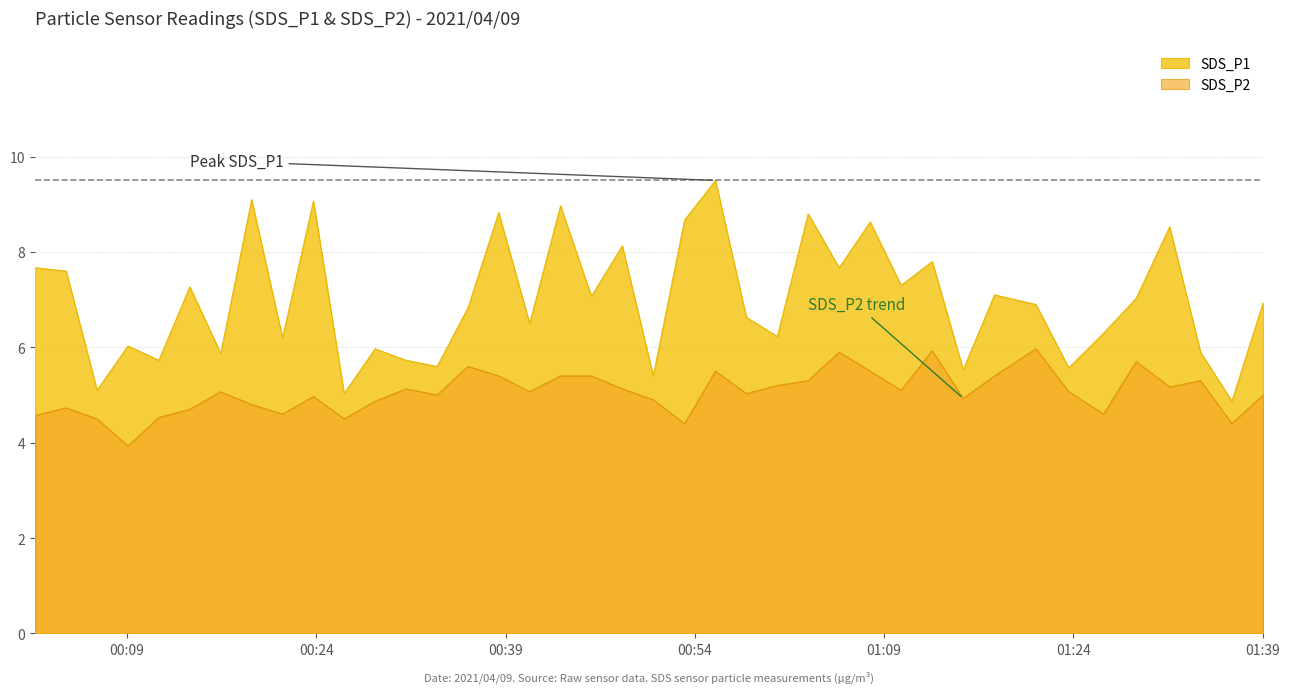

At how many categories does at least one series exceed 4?

40